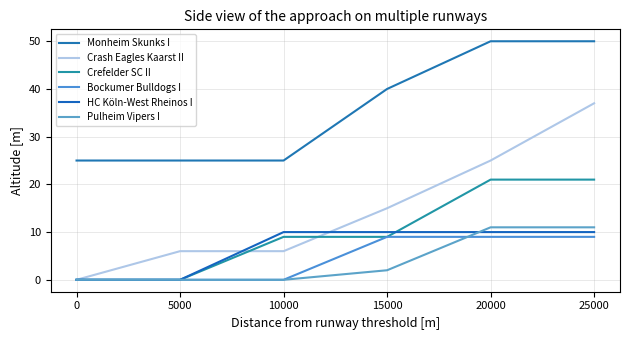

Is this an area chart (filled region under the line)?

No